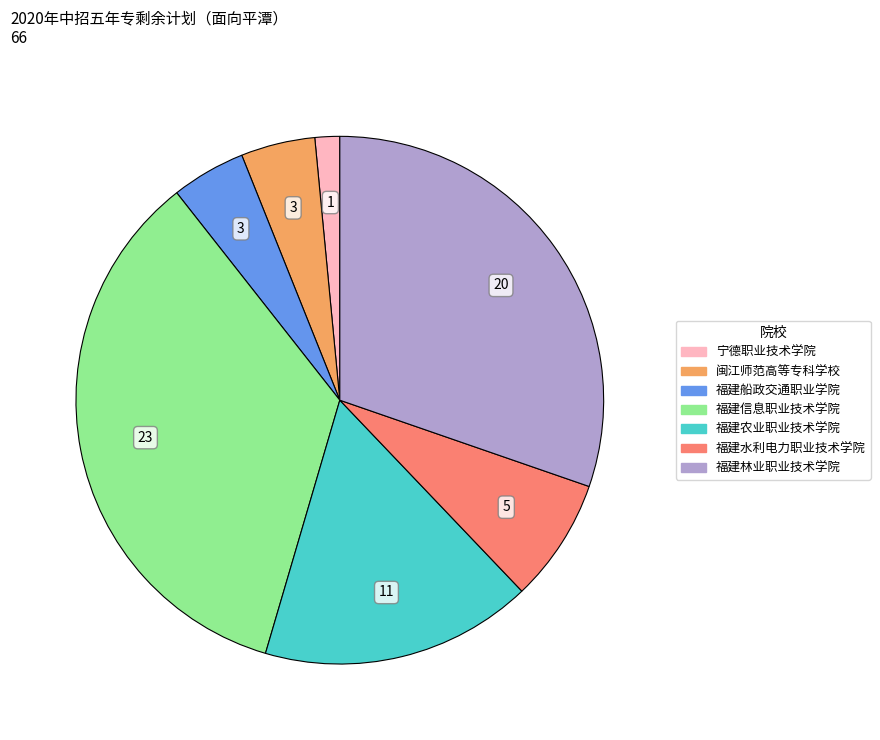

What is the largest slice in the pie chart?

福建信息职业技术学院